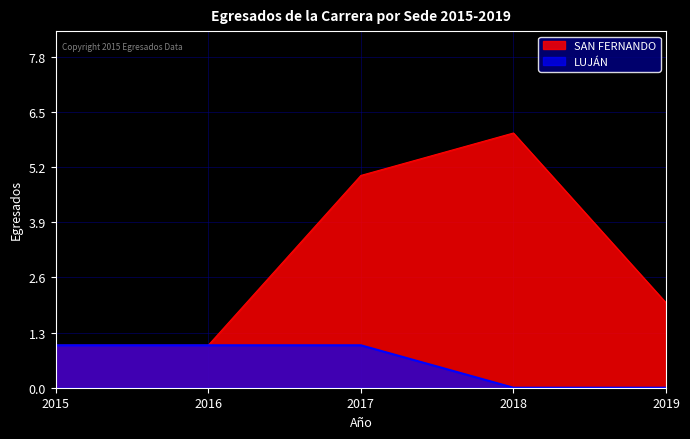

What are all the series names shown in the legend?

SAN FERNANDO, LUJÁN